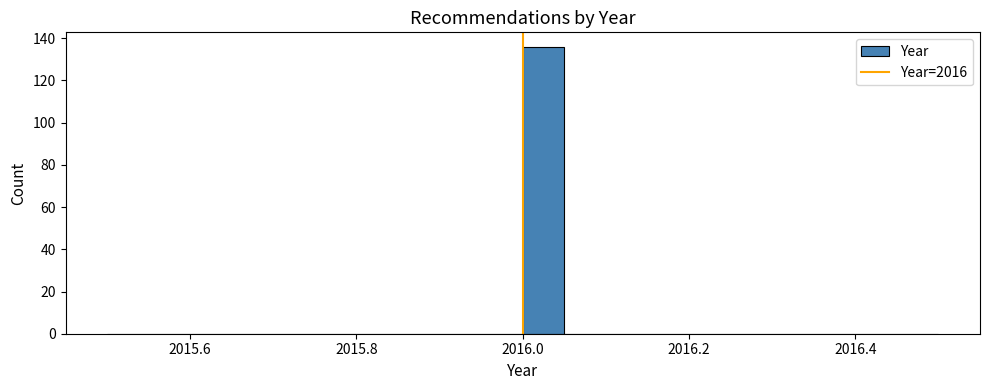

Around what value on the x-axis is the tallest bar? Give the approximate position of its centre, as read against the axis.

2016.02